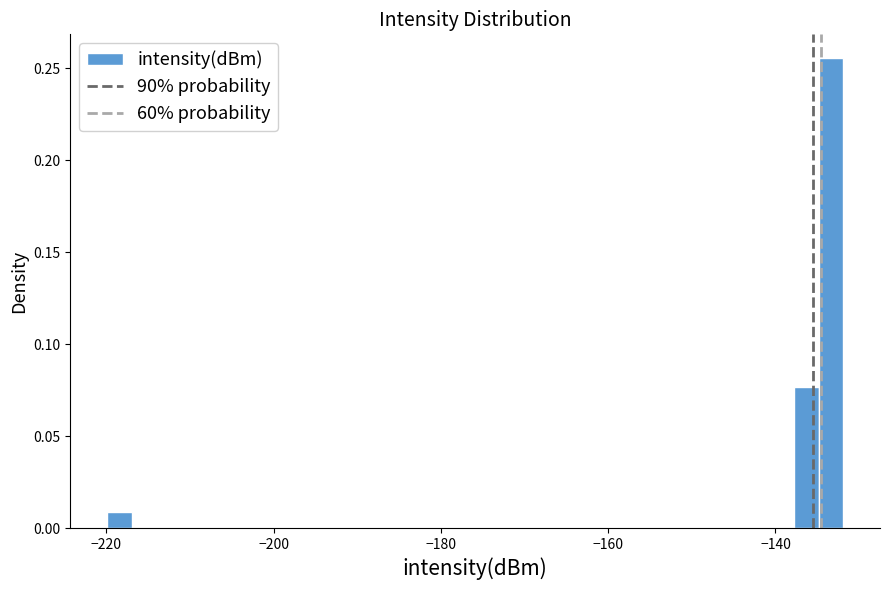

Around what value on the x-axis is the tallest bar? Give the approximate position of its centre, as read against the axis.

-134